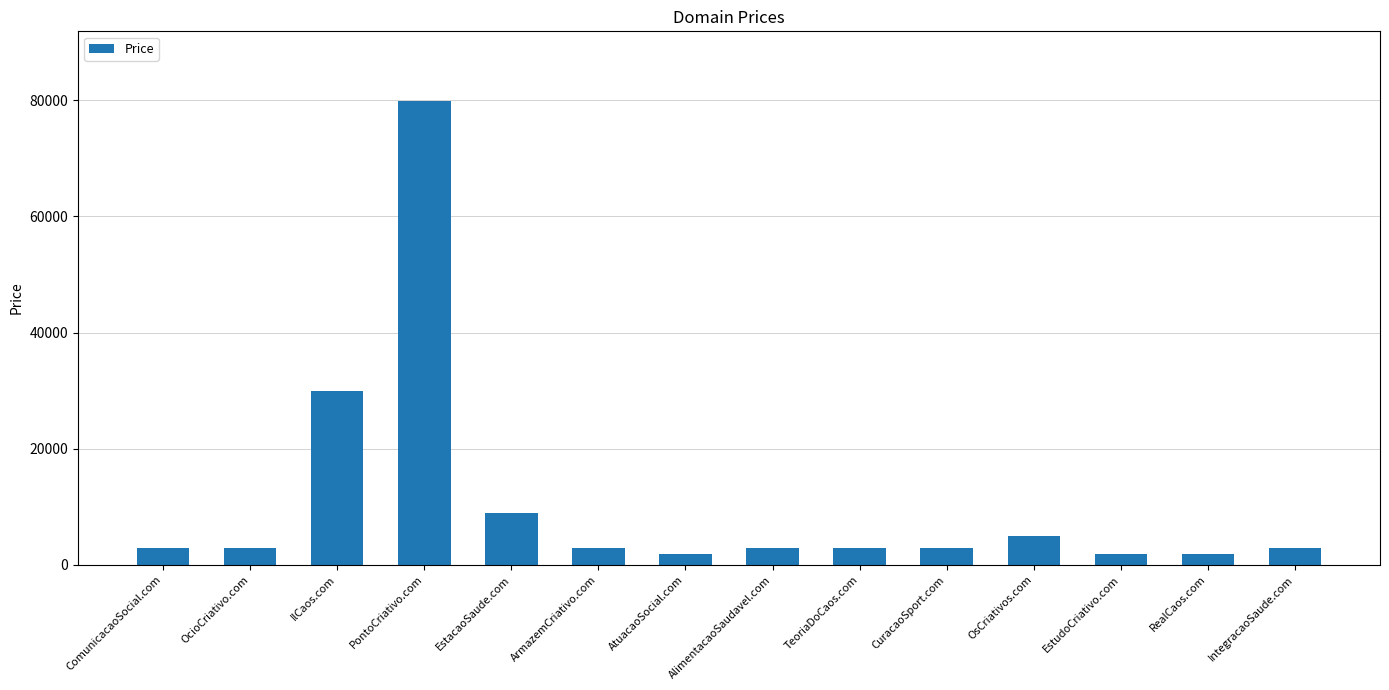

Reading left to right, transcribe all the data shown in this chart.

2888	2888	29888	79888	8888	2888	1888	2888	2888	2888	4888	1888	1888	2888